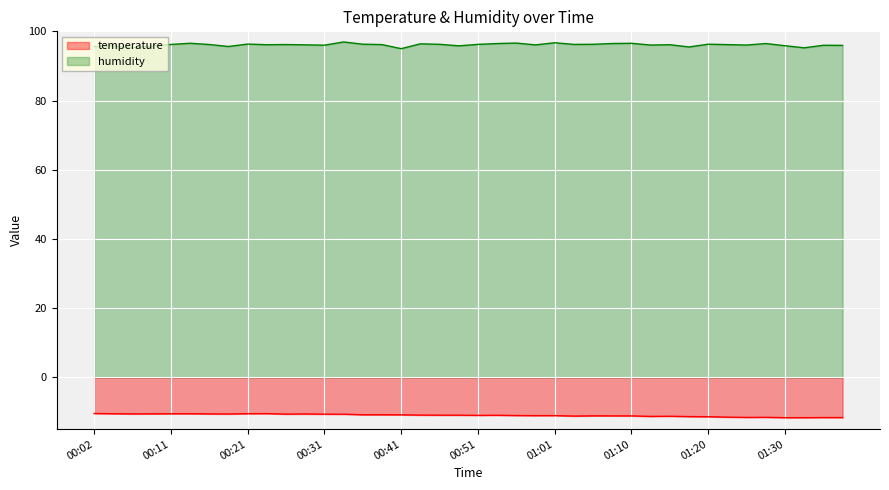

At which label does humidity reach its peak?

00:33